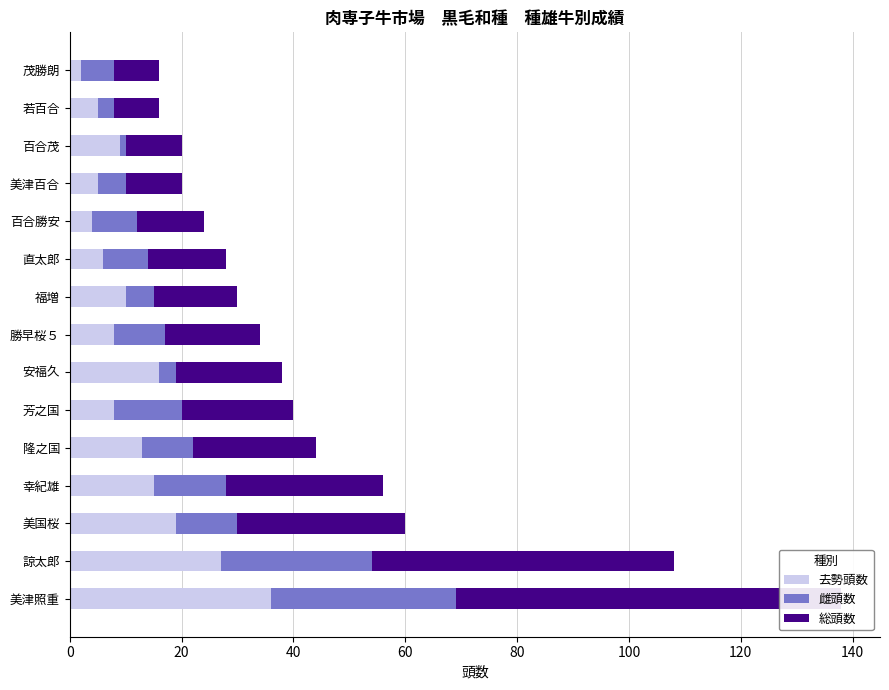

How many data points does each series have?

15